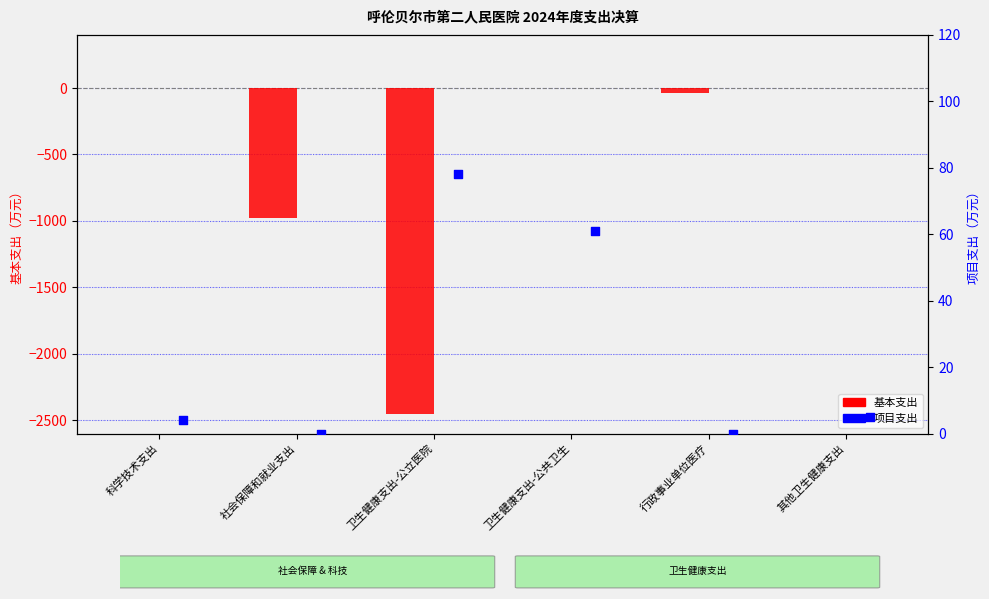

Is the value of 基本支出 at 科学技术支出 greater than the value of 项目支出 at 卫生健康支出-公立医院?

No